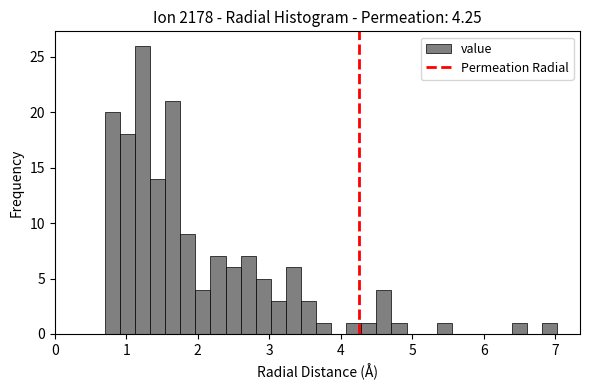

Around what value on the x-axis is the tallest bar? Give the approximate position of its centre, as read against the axis.

1.2